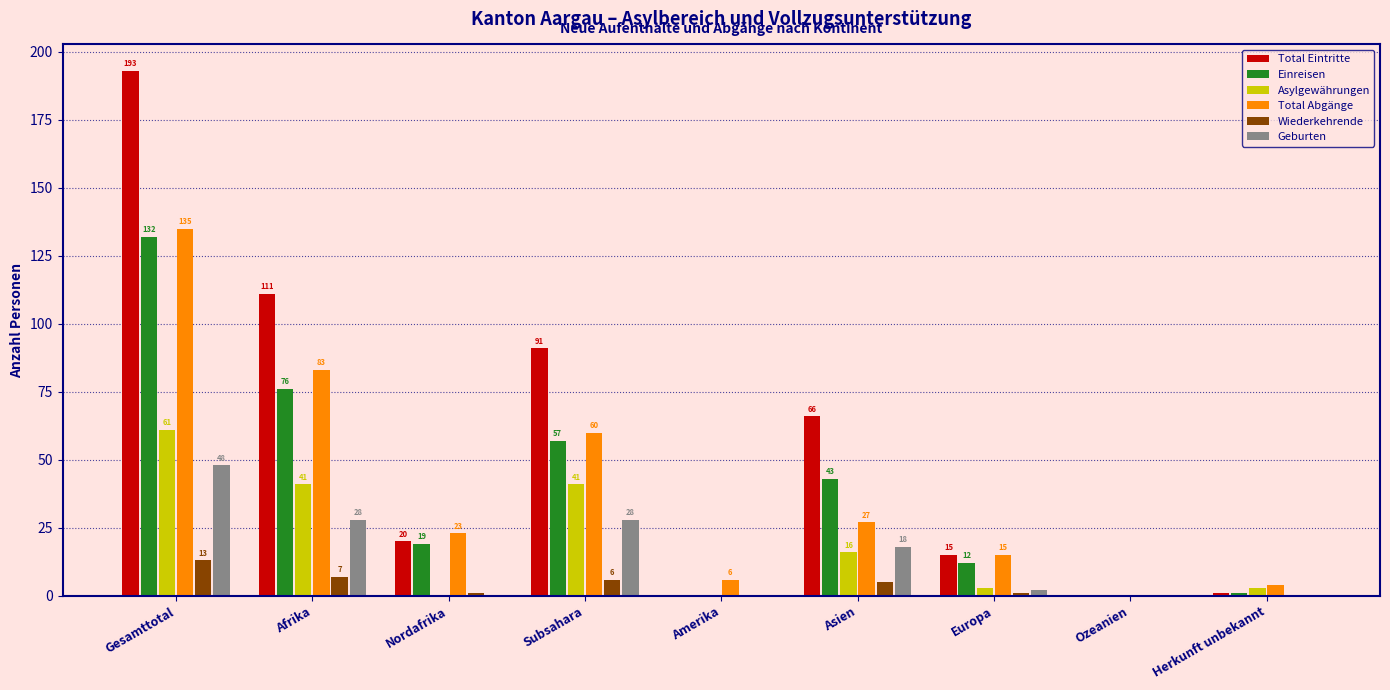

Where does the Total Abgänge series first go above 23?

Gesamttotal